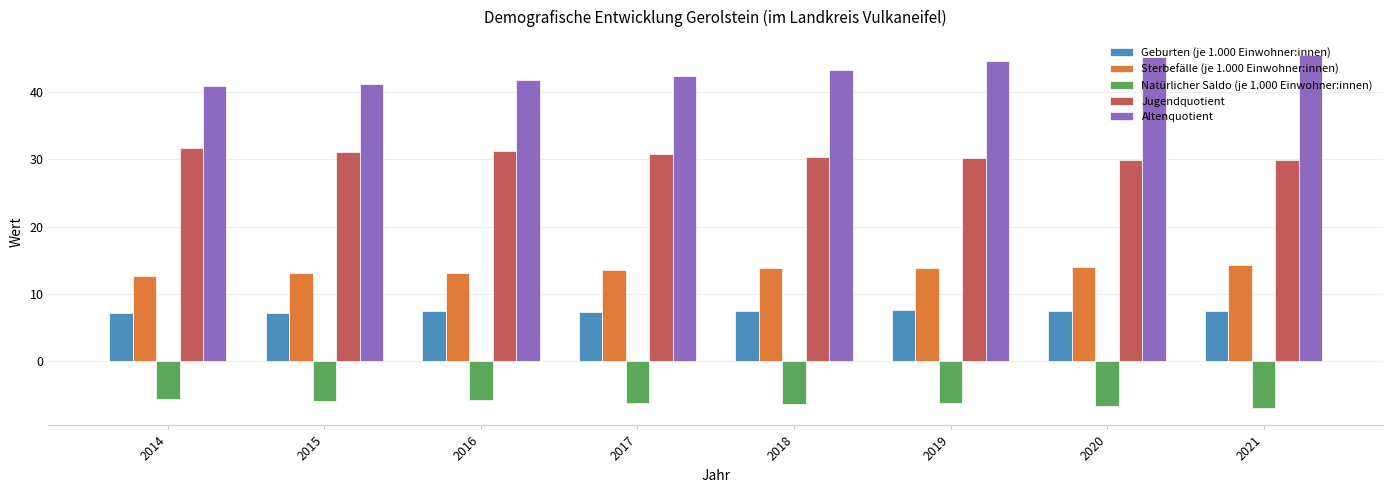

What is the total value across all series at 2018?

88.4